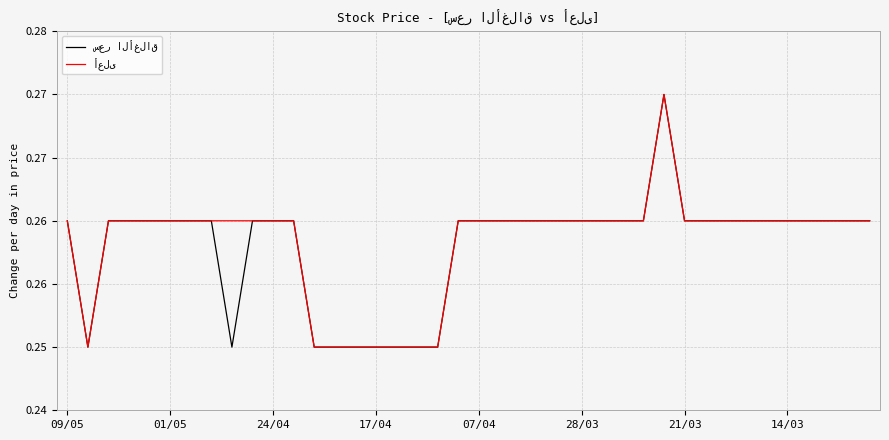

Does the chart have visible grid lines?

Yes